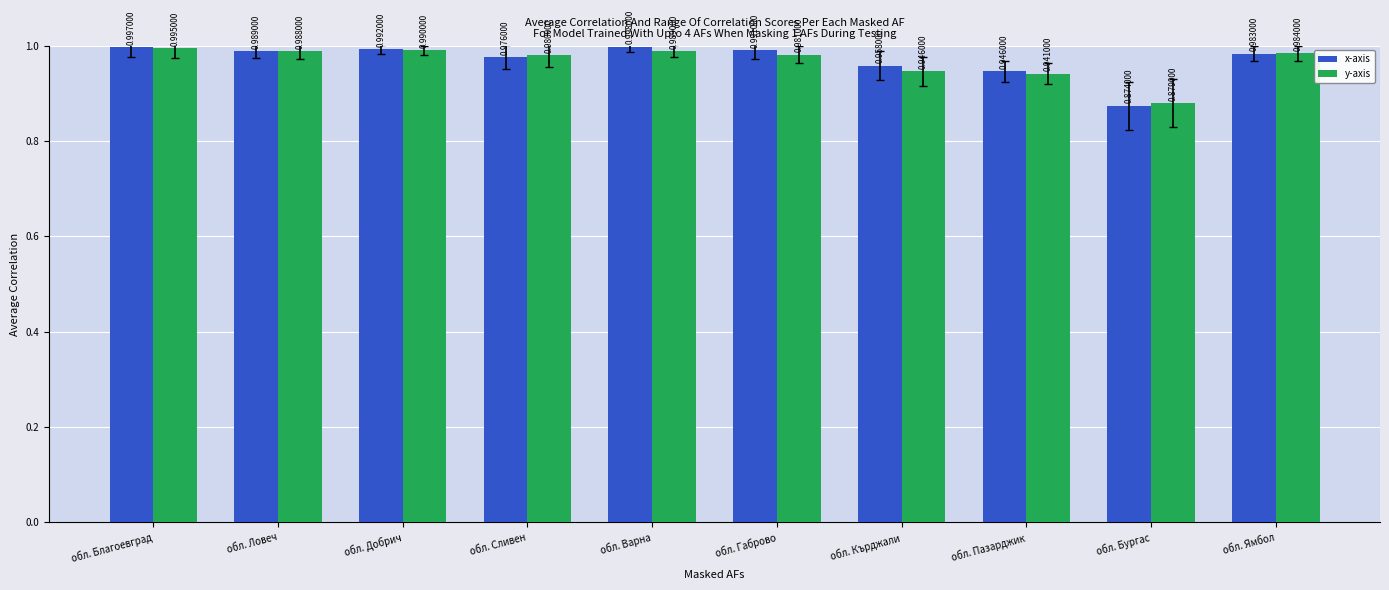

Which series has the largest range (max minus min)?

x-axis